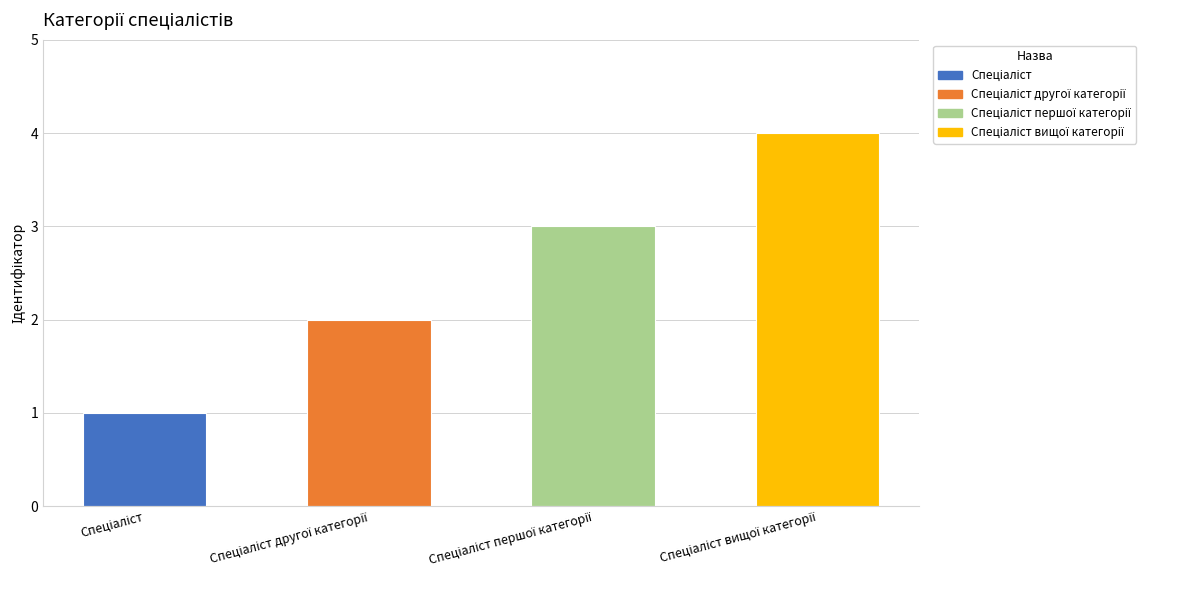

What is the greatest value displayed?

4